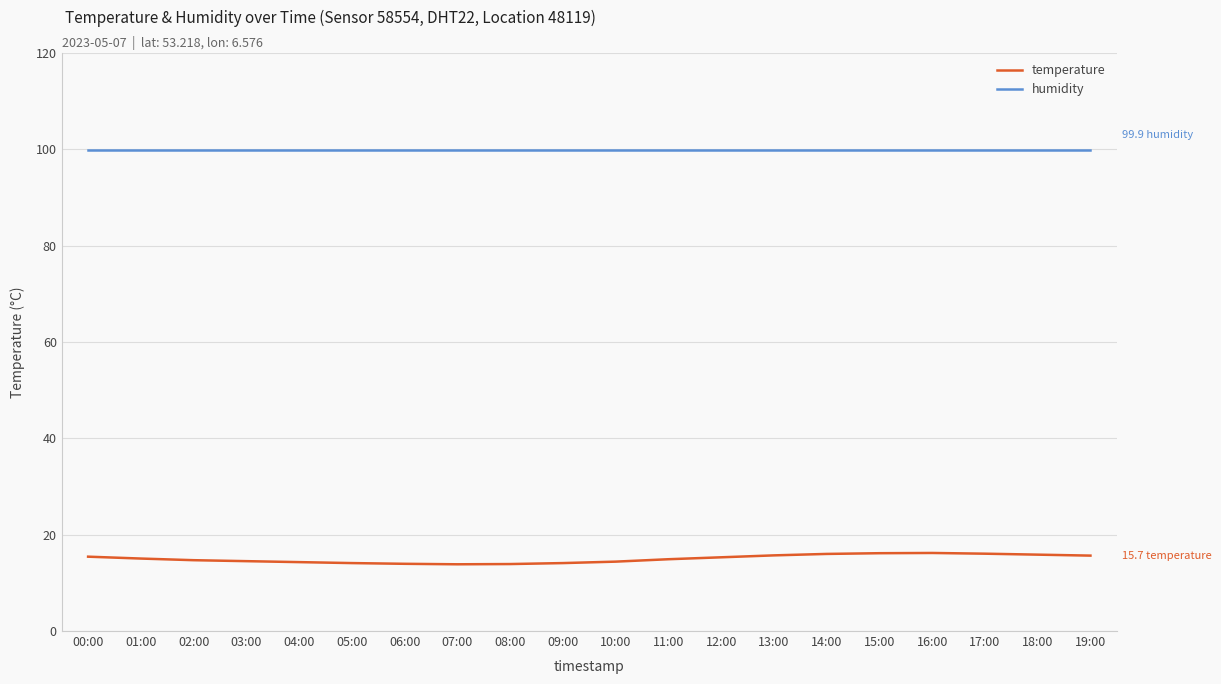

Rank the series by their maximum value, from highest to lowest.

humidity, temperature